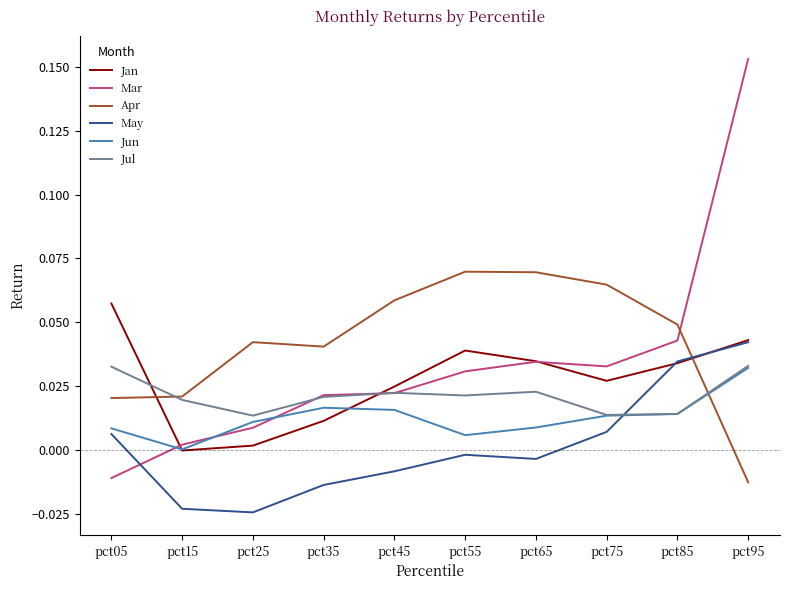

Is it true that May equals 0.0 at pct95?

True